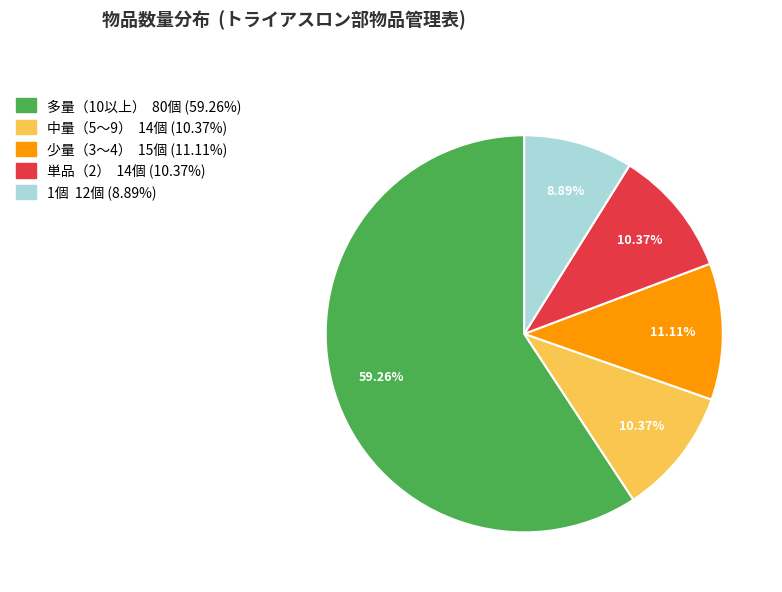

Is there a majority slice in this chart?

Yes